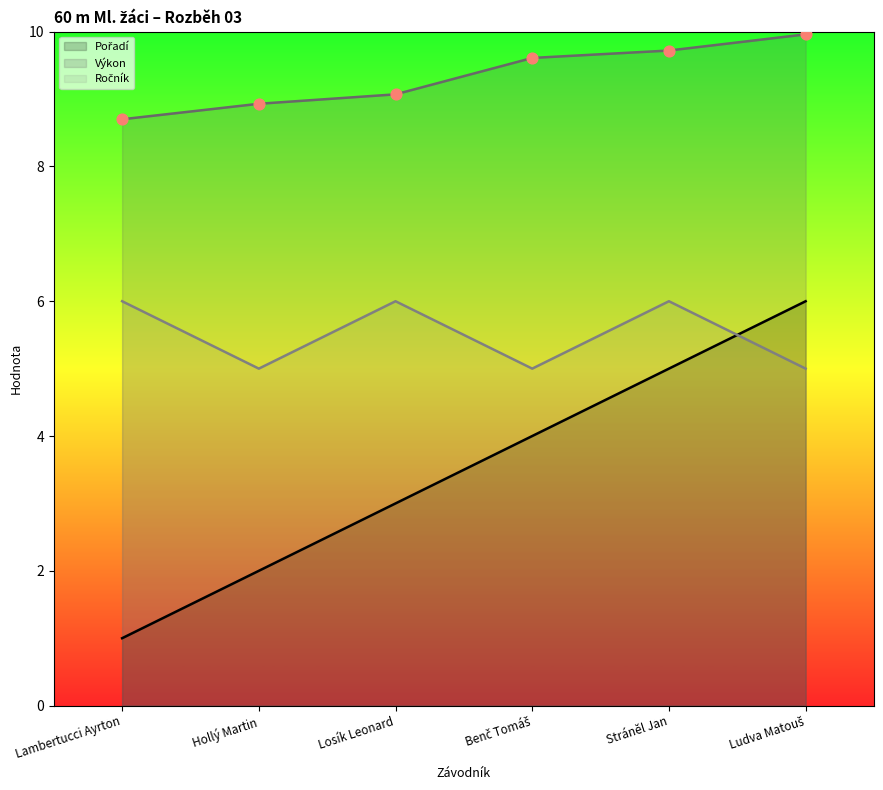

What are all the series names shown in the legend?

Pořadí, Výkon, Ročník